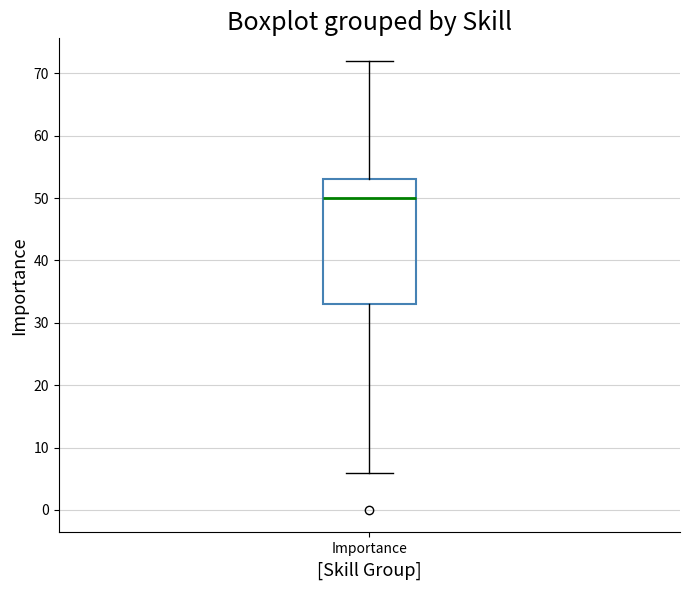

Where does the median line of the box for Importance sit on the y-axis? The values are not printed on the chart, so give them approximately, as read against the axis.

50